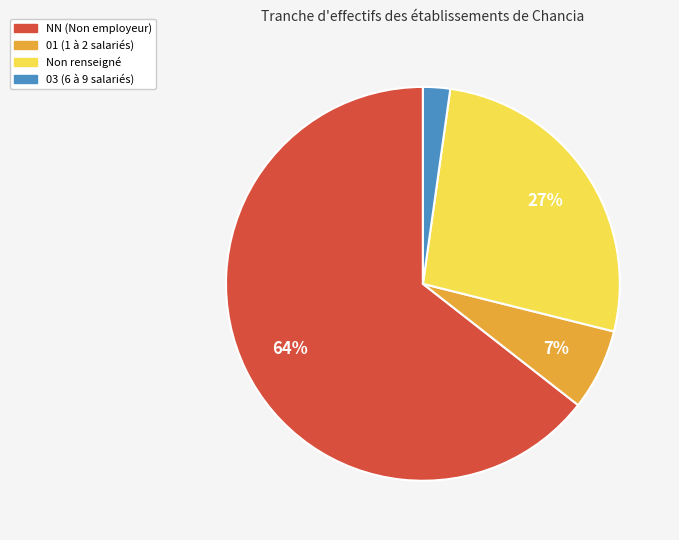

The 03 (6 à 9 salariés) slice represents 2% of the pie. True or false?

True